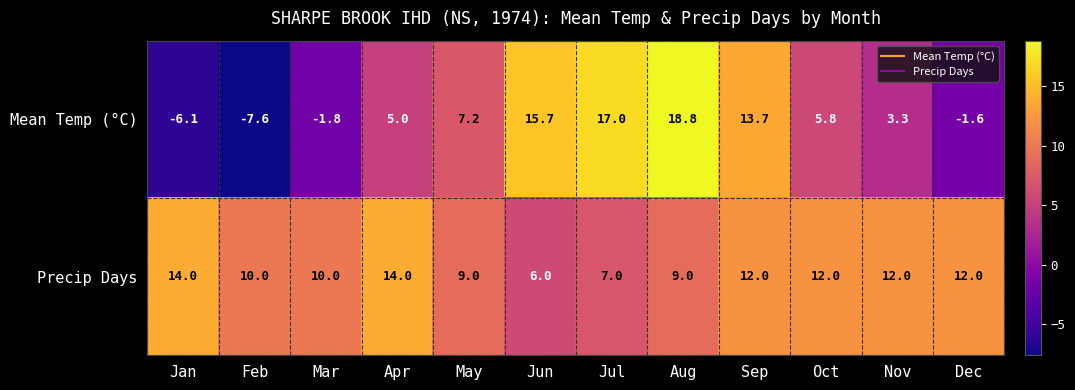

What is the difference between the highest and lowest values at Aug?

9.8